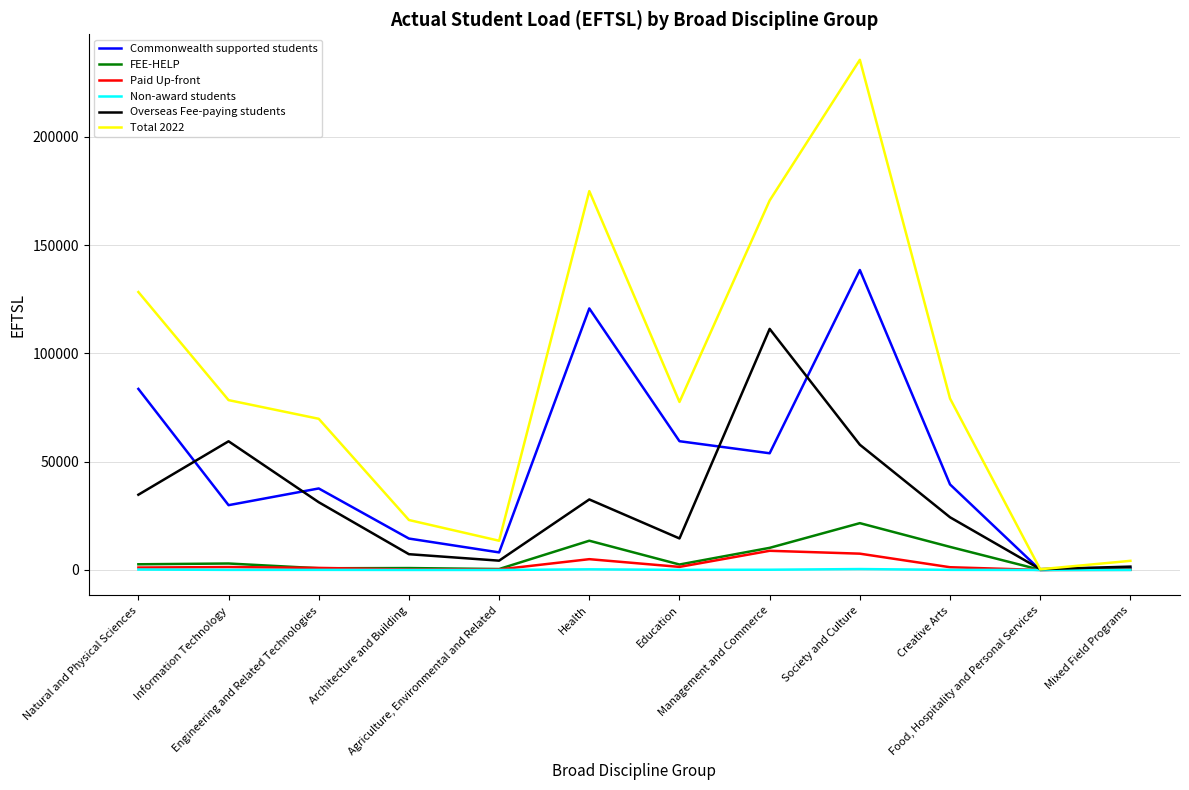

Which series has the largest total across all categories?

Total 2022